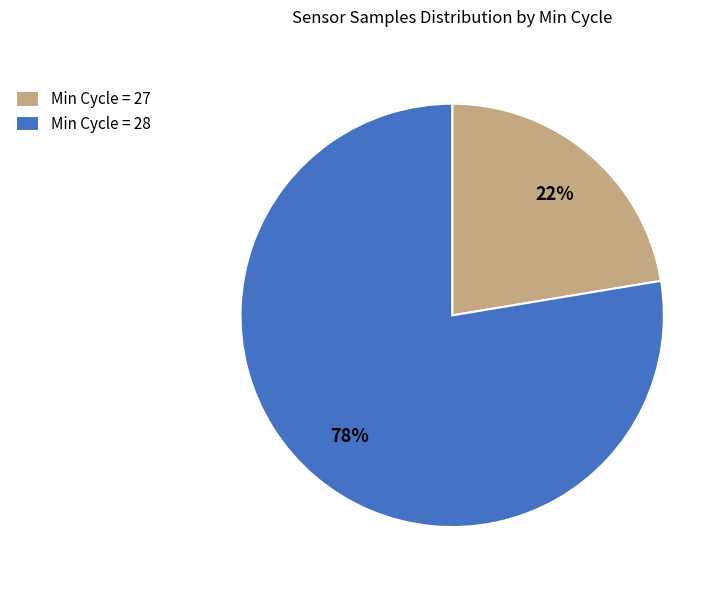

Is it true that Min Cycle = 28 is 78% of the pie?

True